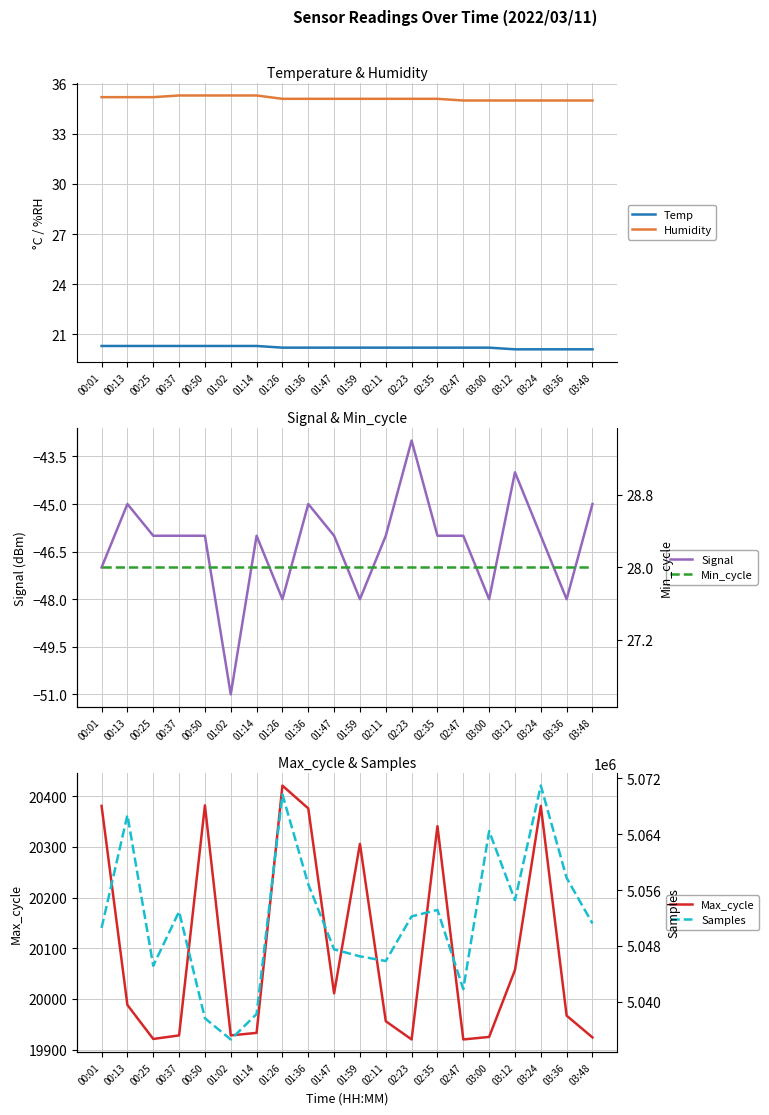

True or false: Temp and Max_cycle cross at least once.

False